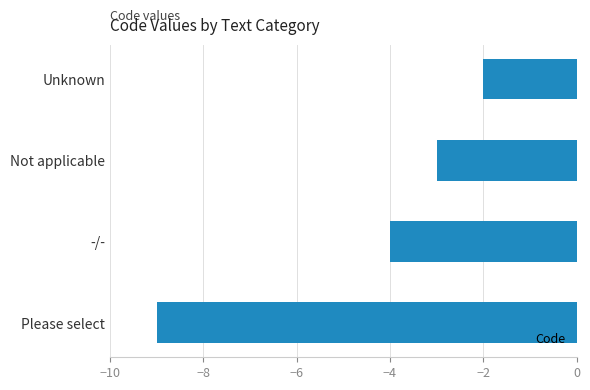

Which category has the lowest value across all series?

Please select